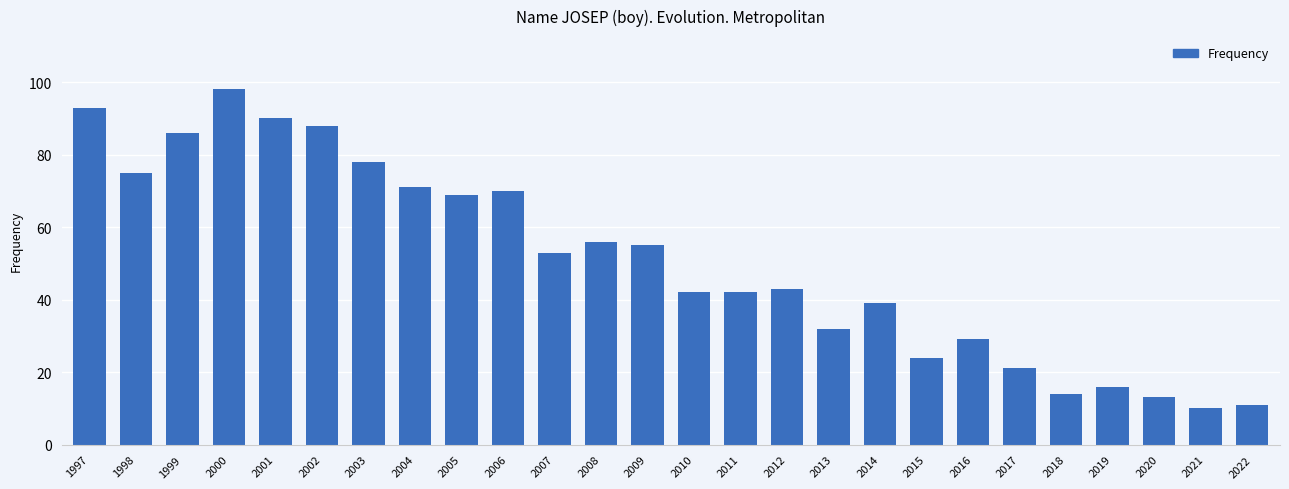

What is the difference between the maximum and minimum values?

88